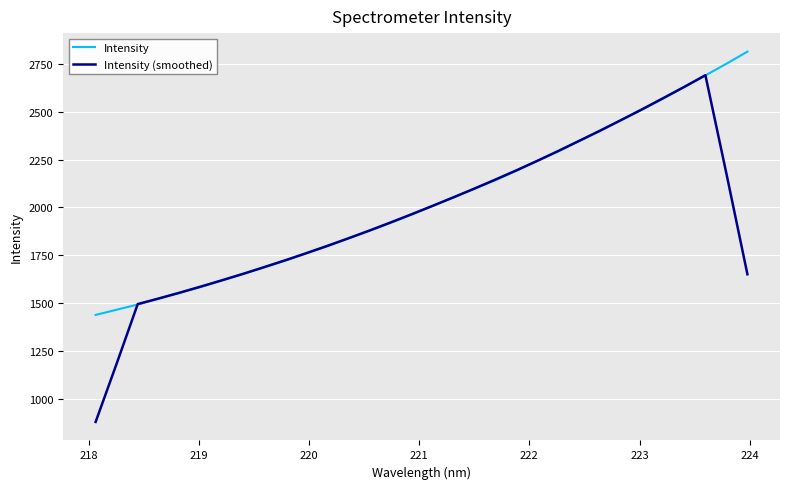

What is the greatest value displayed?

2814.0